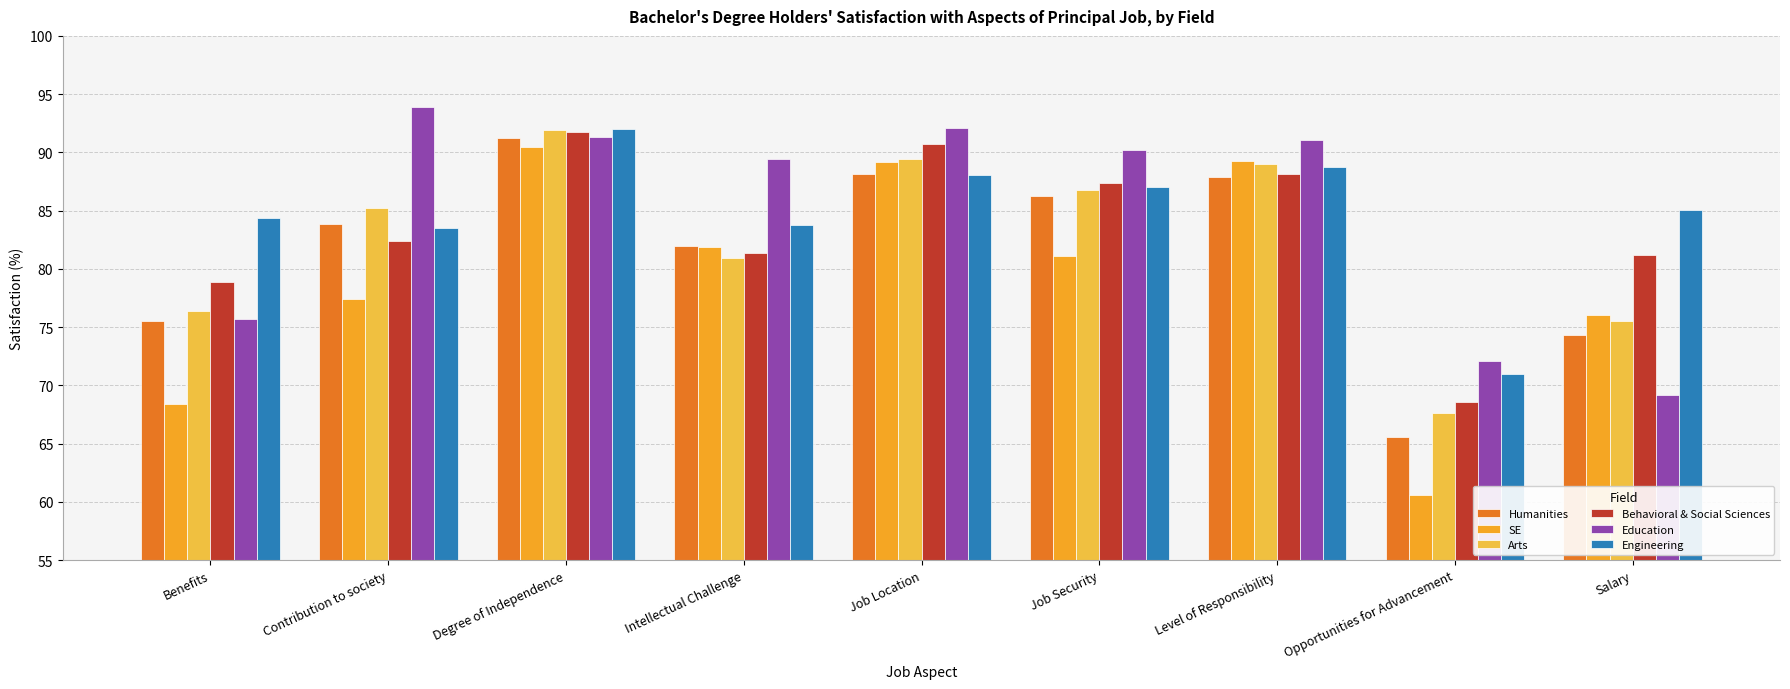

What are all the series names shown in the legend?

Humanities, SE, Arts, Behavioral & Social Sciences, Education, Engineering